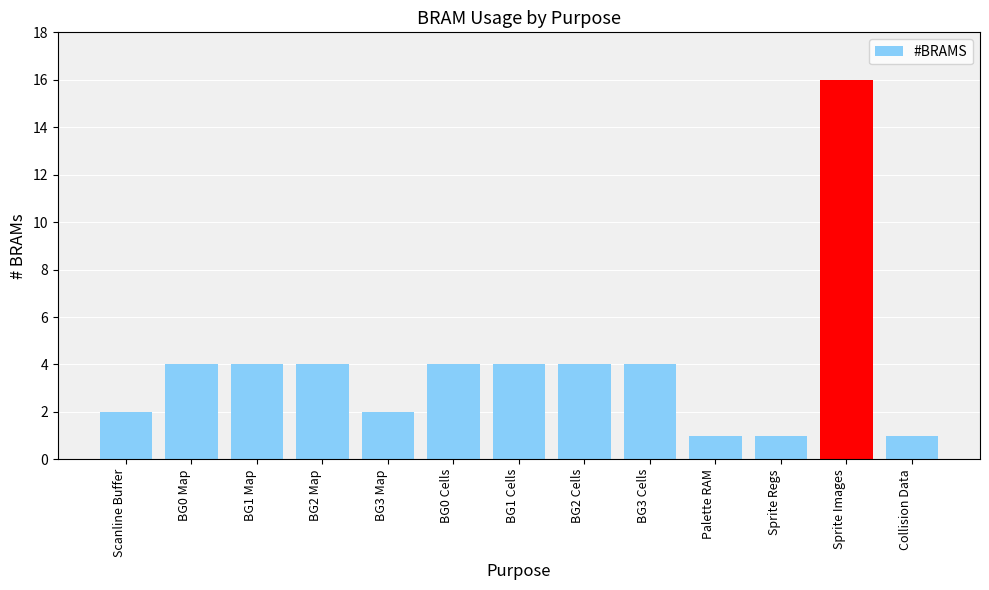

Are the bars grouped side by side (vs. stacked)?

No